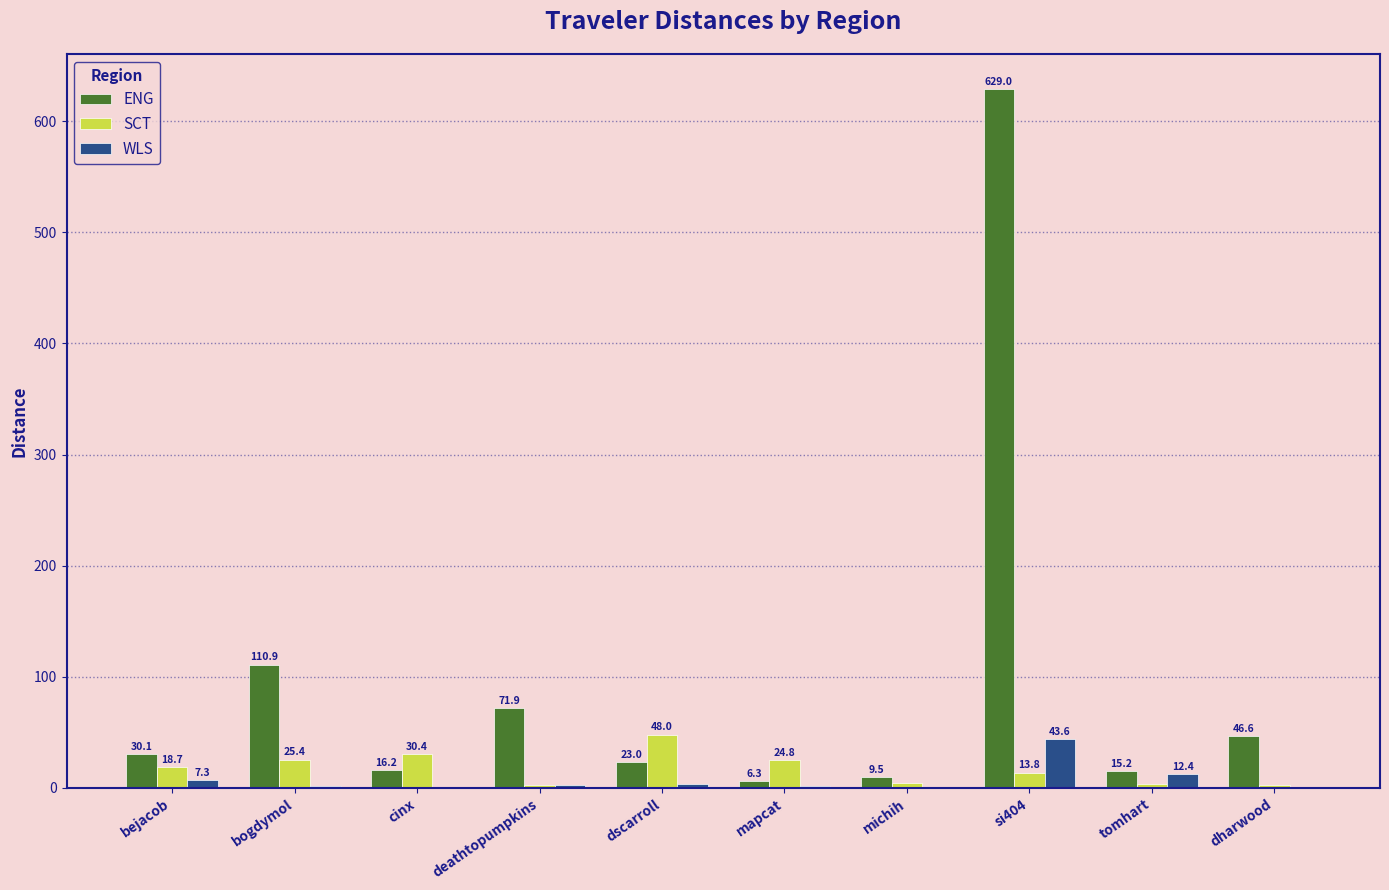

How many data points does each series have?

10